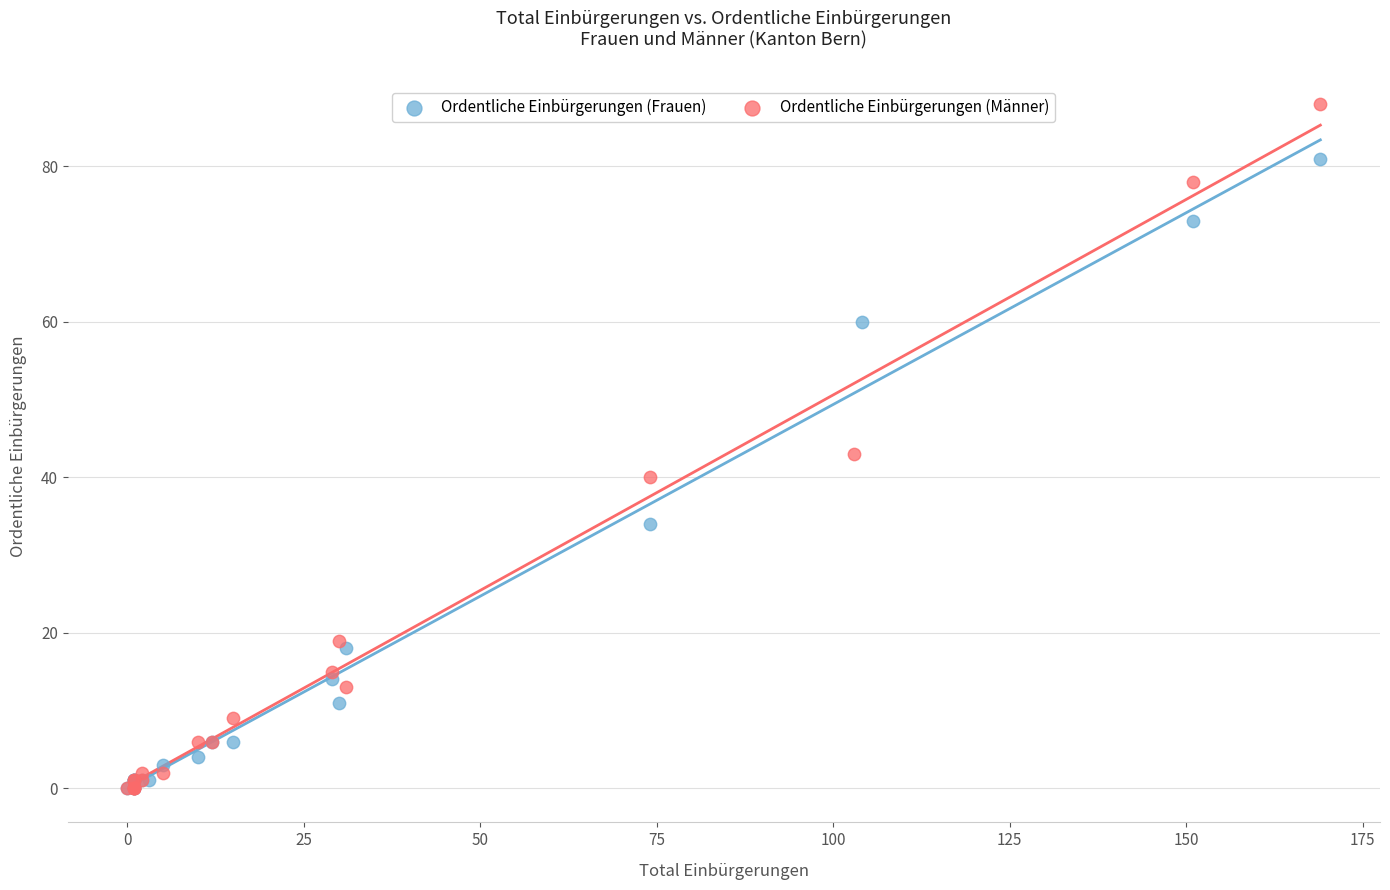

Which series has the largest Y range (max minus min)?

Ordentliche Einbürgerungen (Männer)